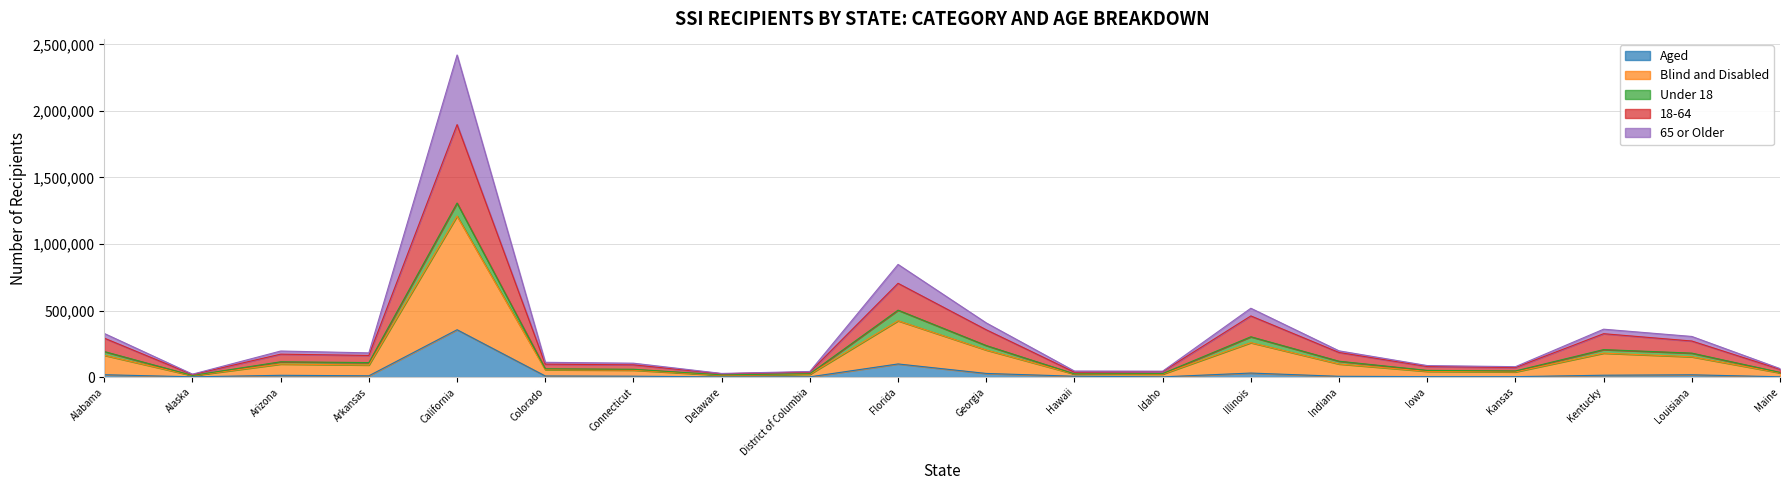

At which category is the sum across all series the highest?

California